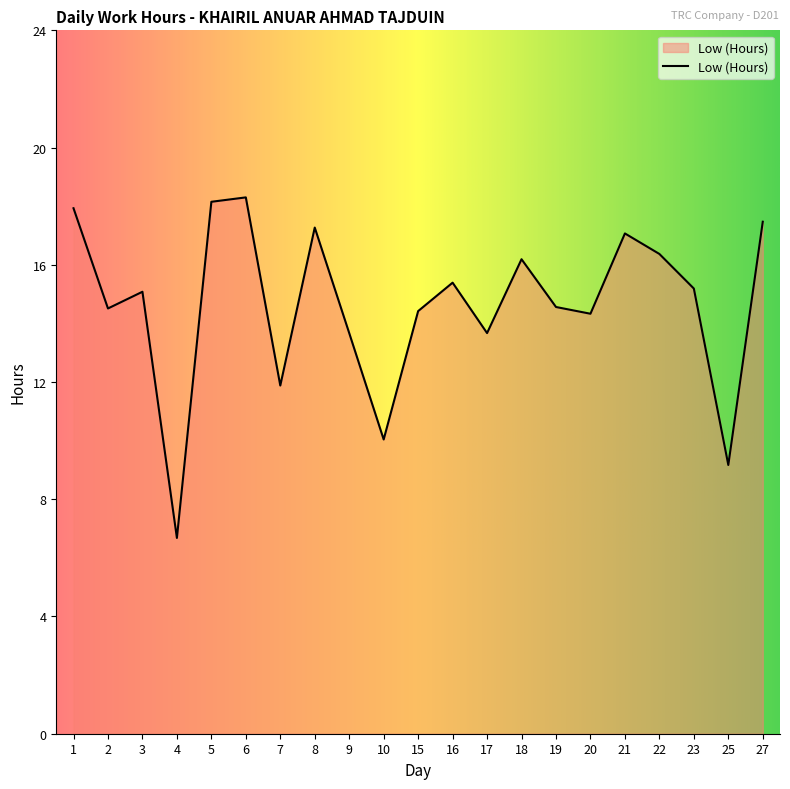

Where is the first local maximum?

3